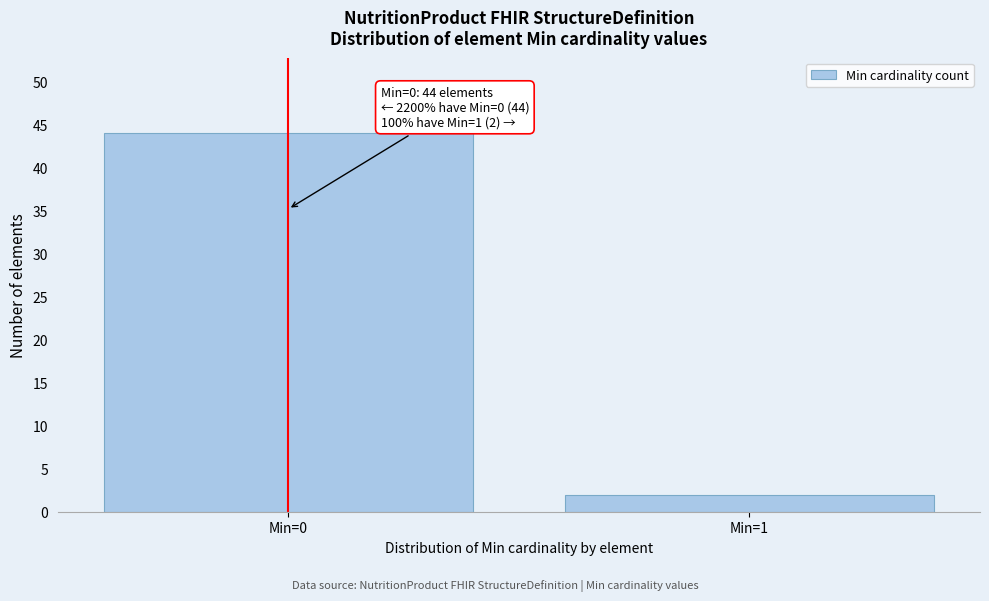

Reading right to left, list all the values displayed in this chart.

Min=1=2	Min=0=44